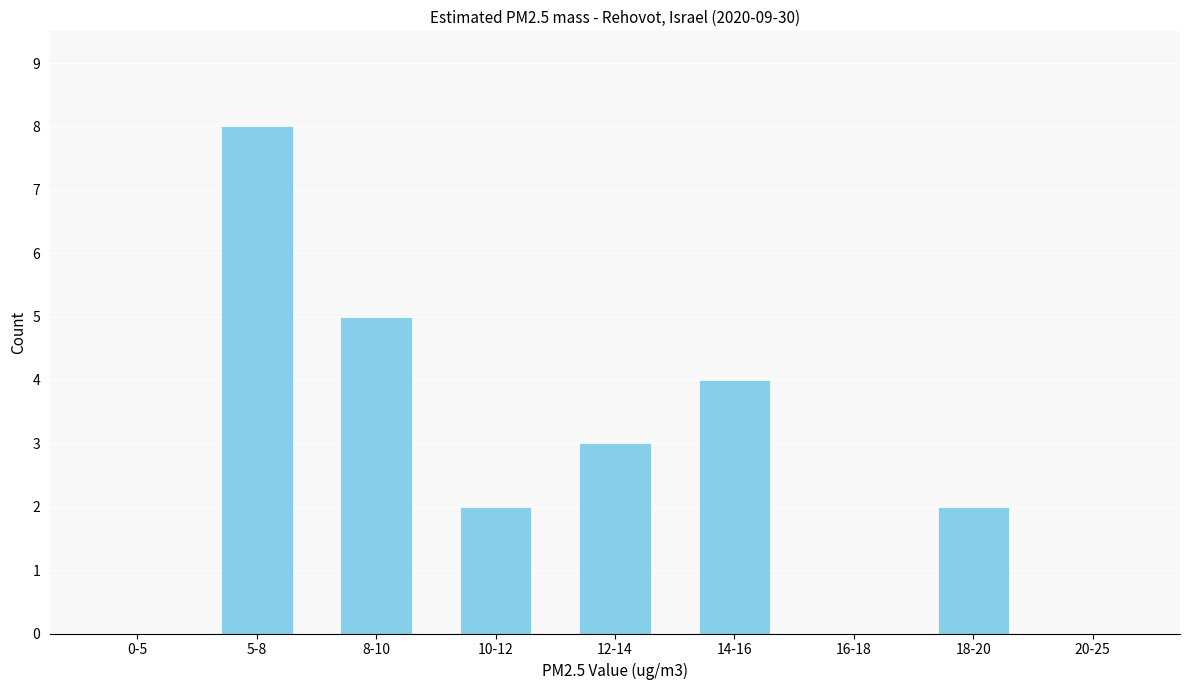

Reading right to left, extract all data points from this chart.

20-25=0	18-20=2	16-18=0	14-16=4	12-14=3	10-12=2	8-10=5	5-8=8	0-5=0